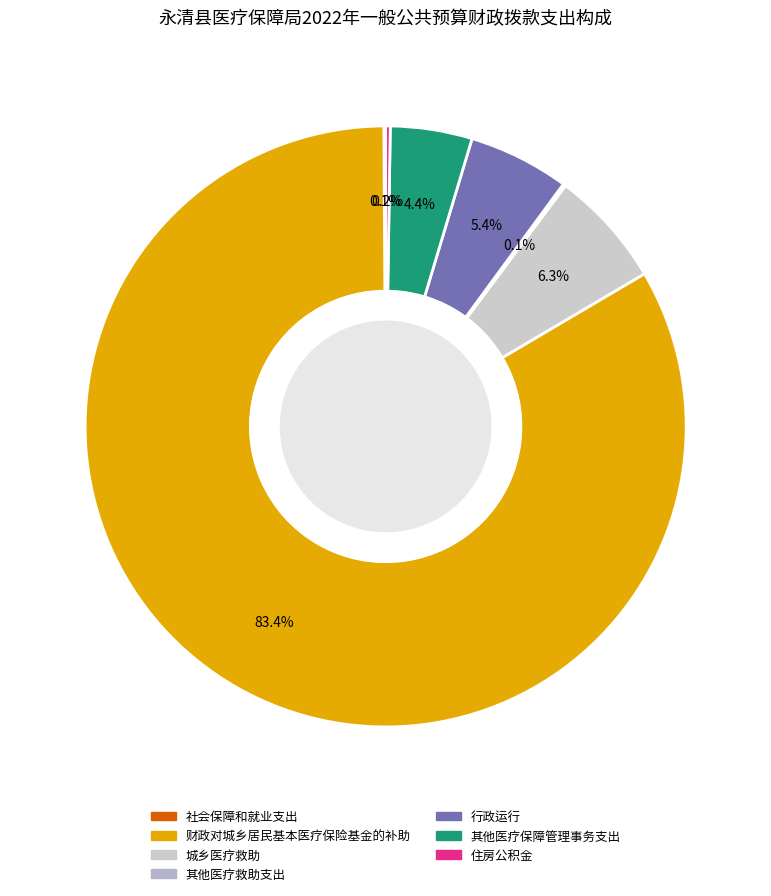

Count the number of slices in the pie.

7